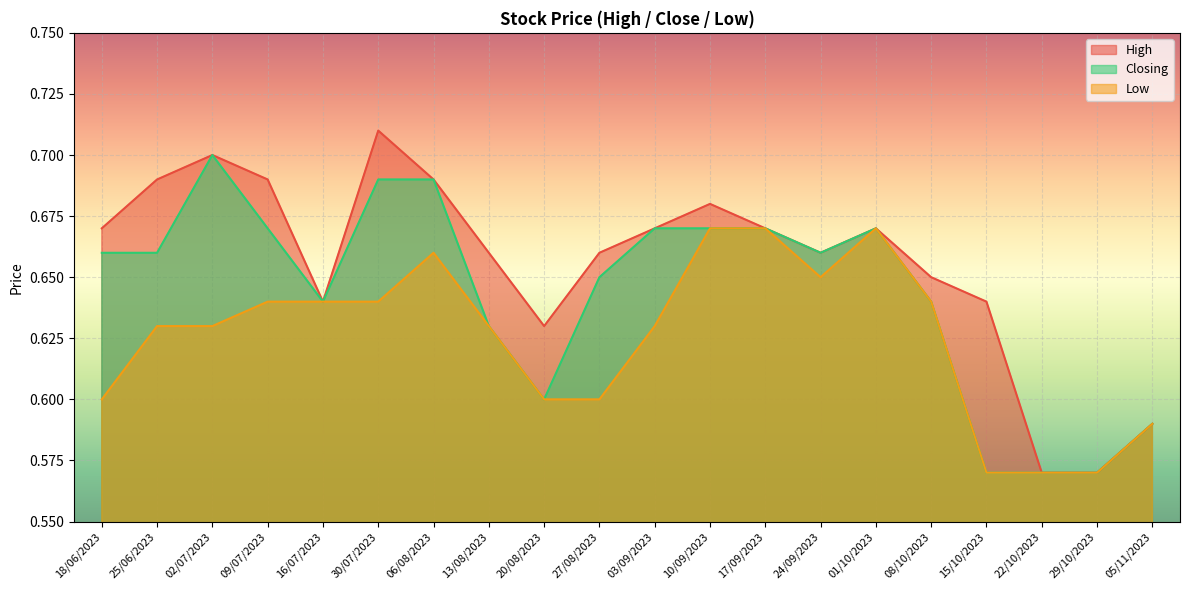

What is the difference between the maximum and minimum values in the High series?

0.1